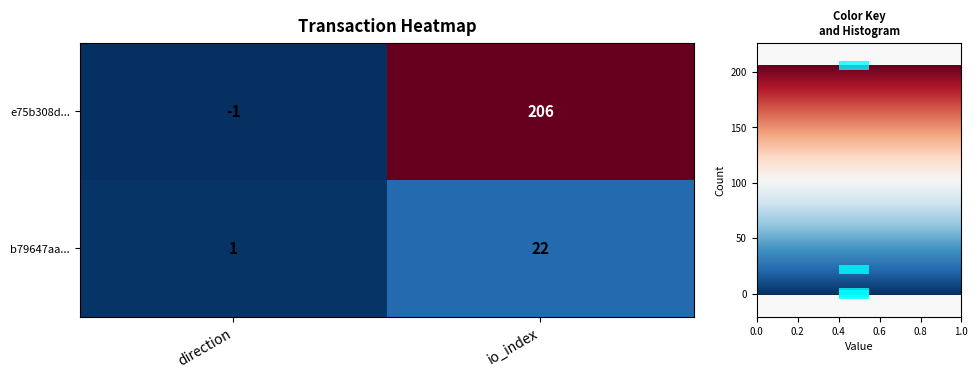

What is the average value of the b79647aa... series?

12